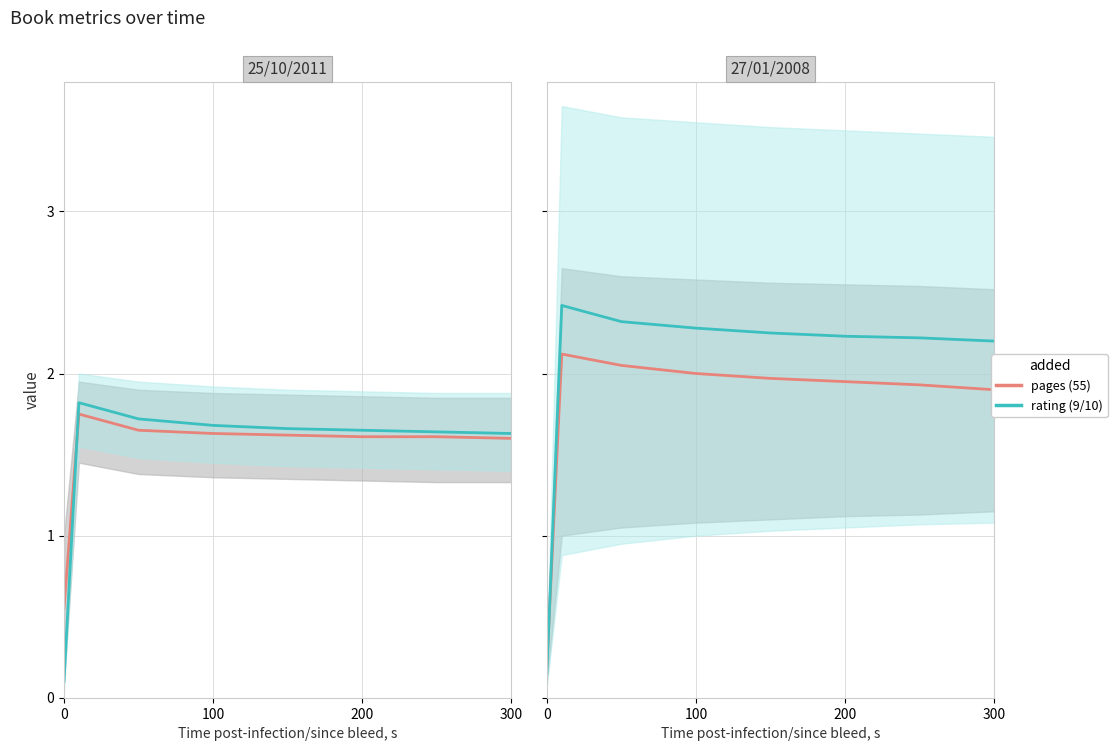

What is the difference between the maximum and minimum values in the rating (9/10) series?

2.3